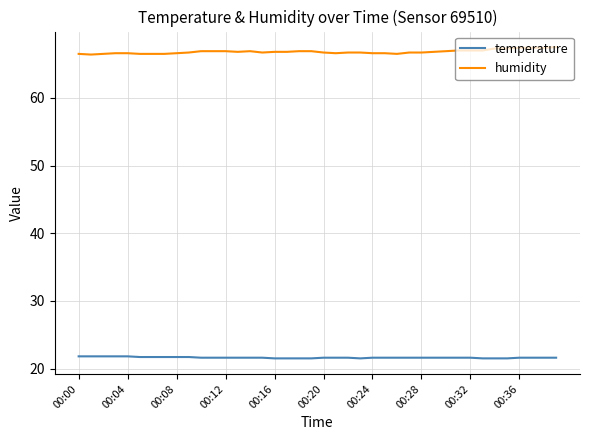

What is the difference between the maximum and second lowest values in the humidity series?

1.0